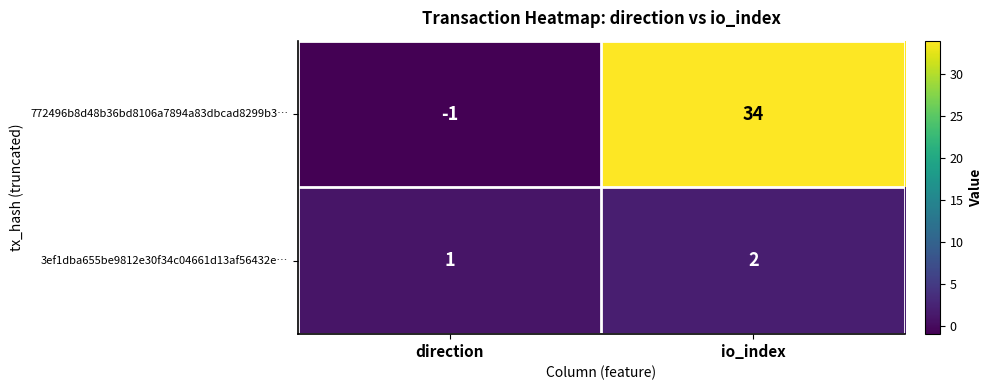

Which series has the largest total across all categories?

772496b8d48b36bd8106a7894a83dbcad8299b3…